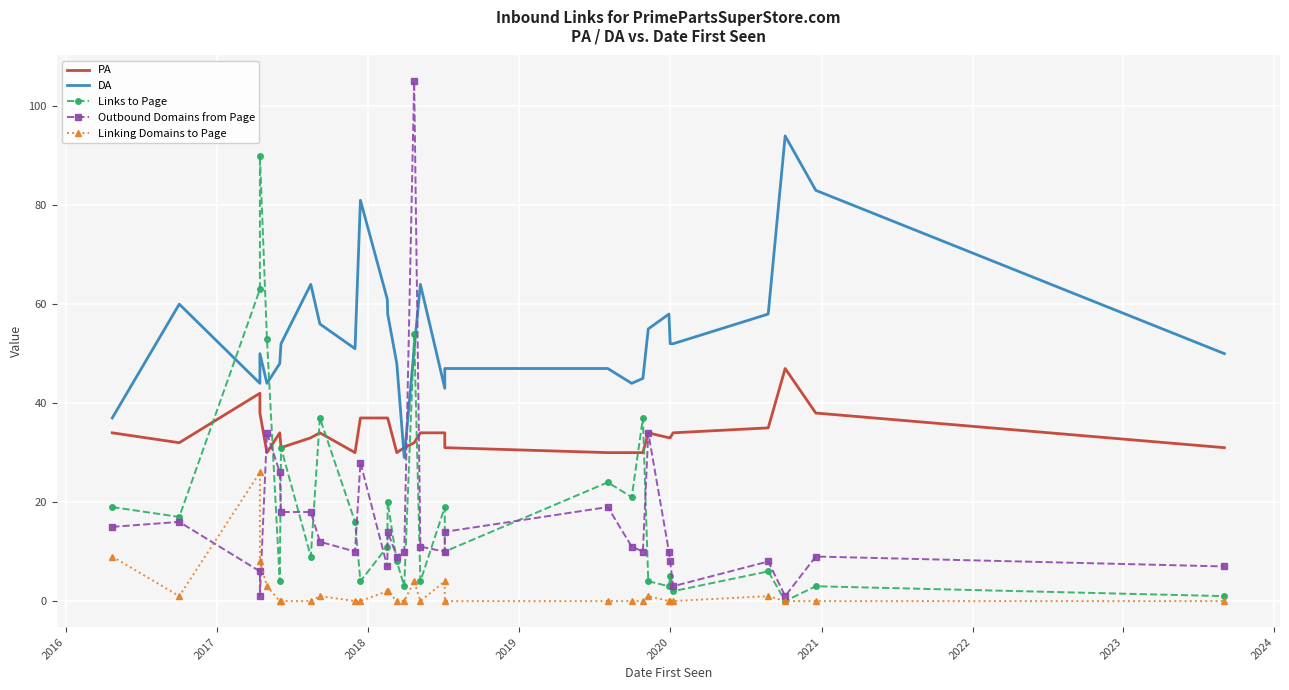

Is the value of DA at 2019 greater than the value of PA at 21?

Yes